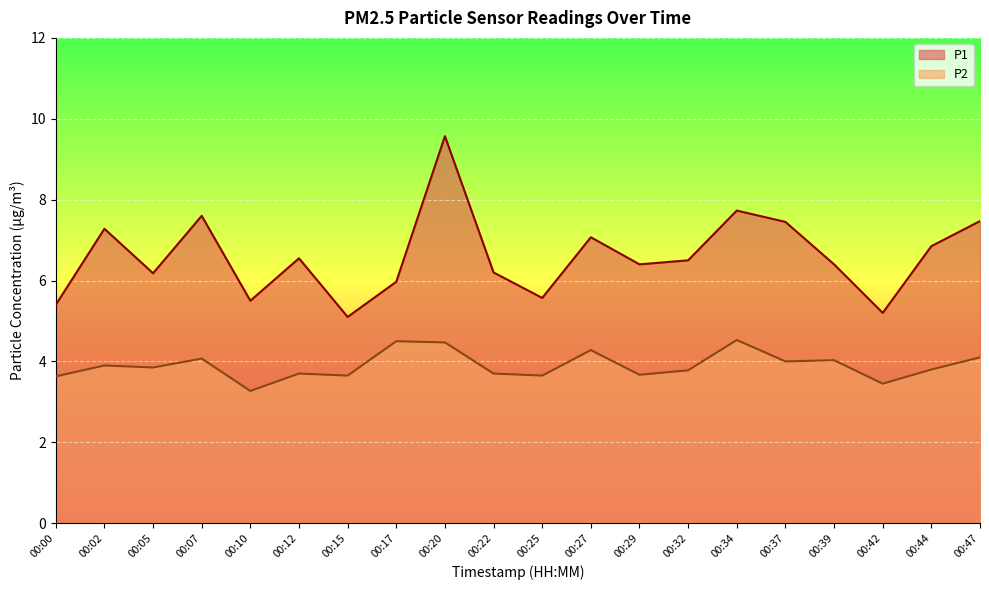

Where is the first local maximum for P1?

00:02